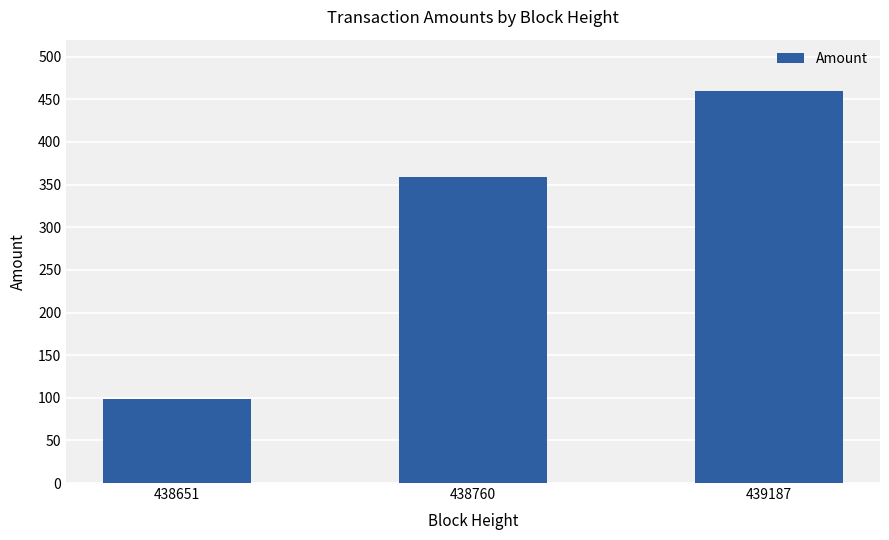

List the labels in order of value, largest first.

439187, 438760, 438651